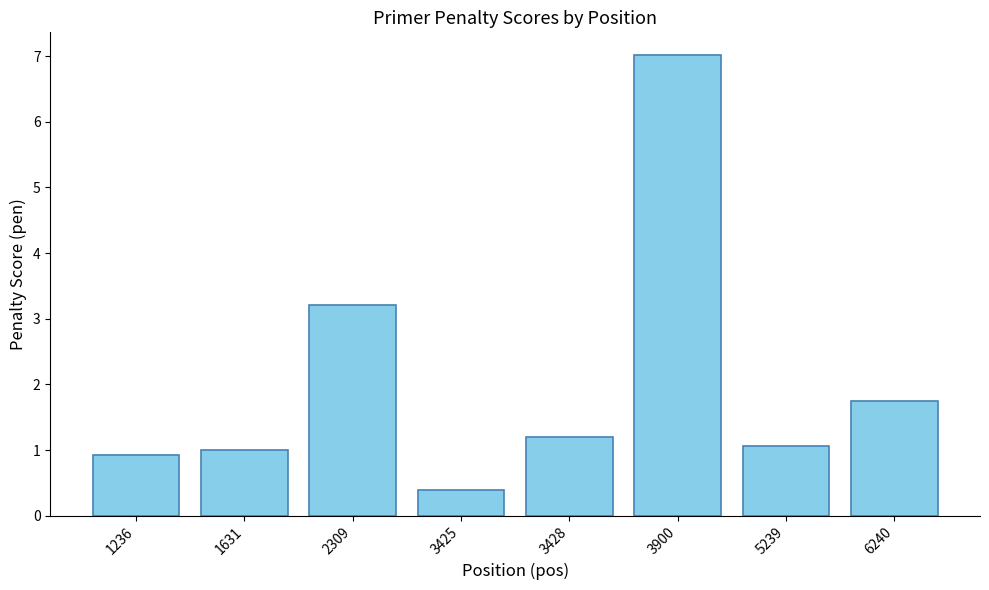

Rank the categories by value from highest to lowest.

3900, 2309, 6240, 3428, 5239, 1631, 1236, 3425